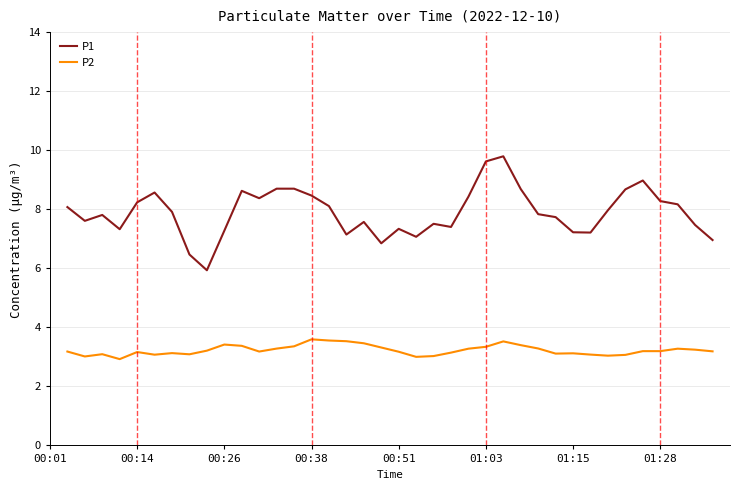

What is the difference between the maximum and minimum values in the P2 series?

0.7